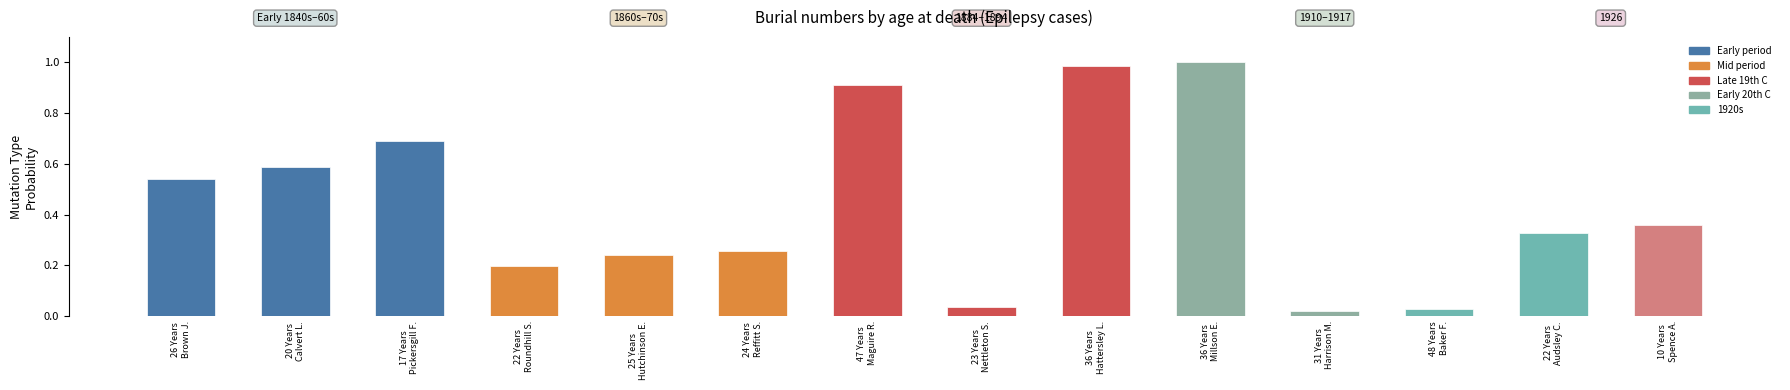

What is the sum of all values?

6.2